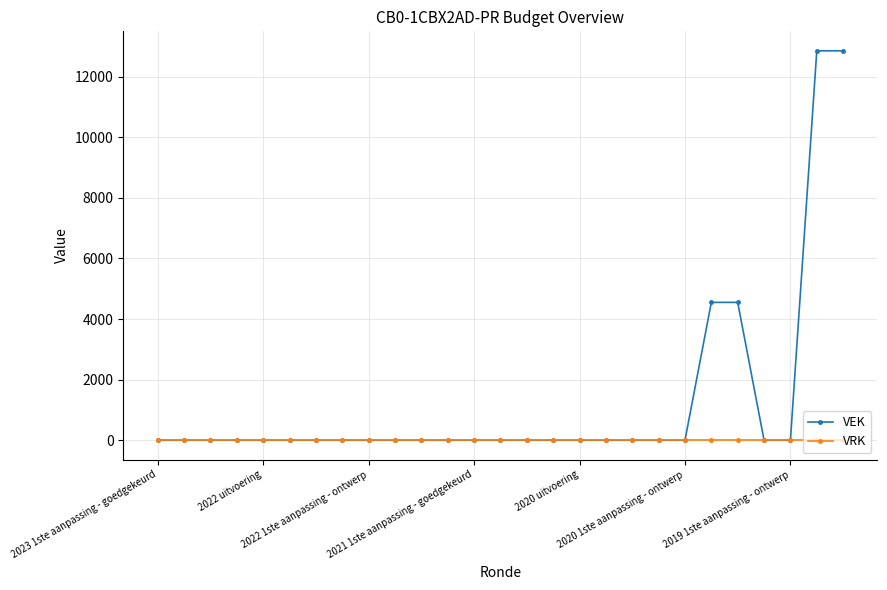

Which series has the widest spread of values?

VEK